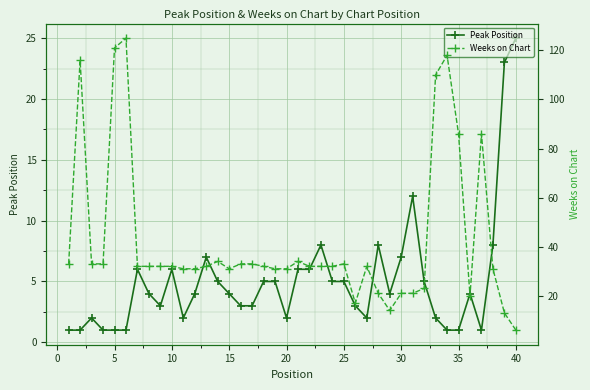

The value of Peak Position at 25 is 2. True or false?

False